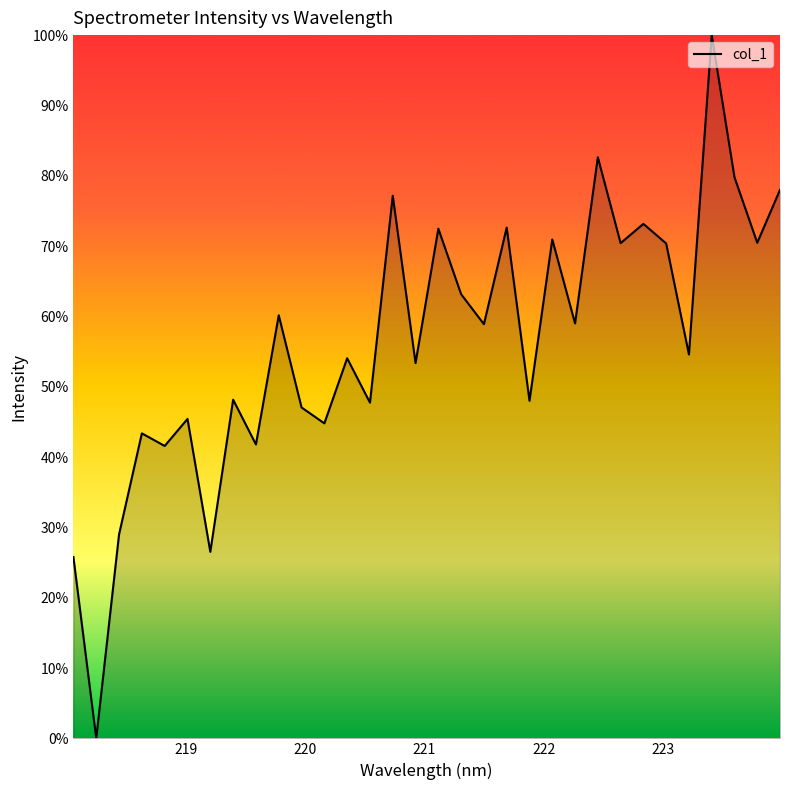

What is the maximum value shown in the chart?

100.0